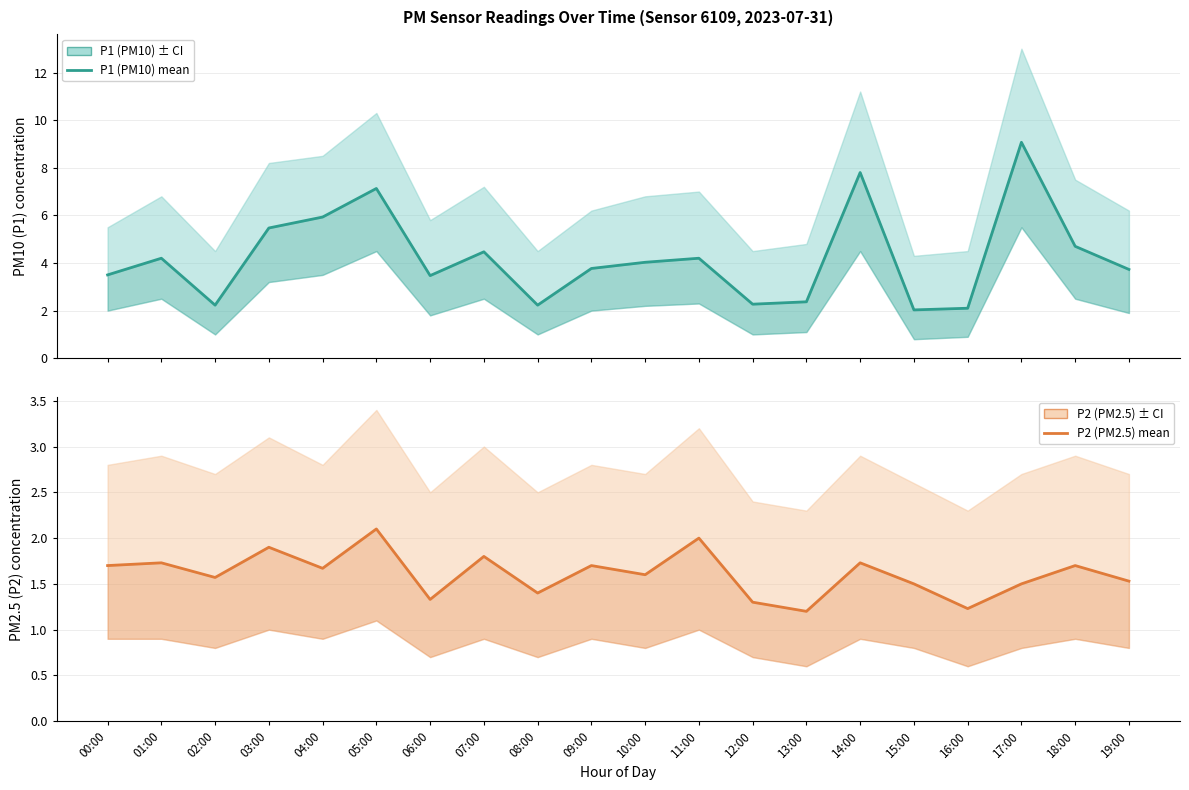

True or false: P1 (PM10) and P2 (PM2.5) intersect in this chart.

False